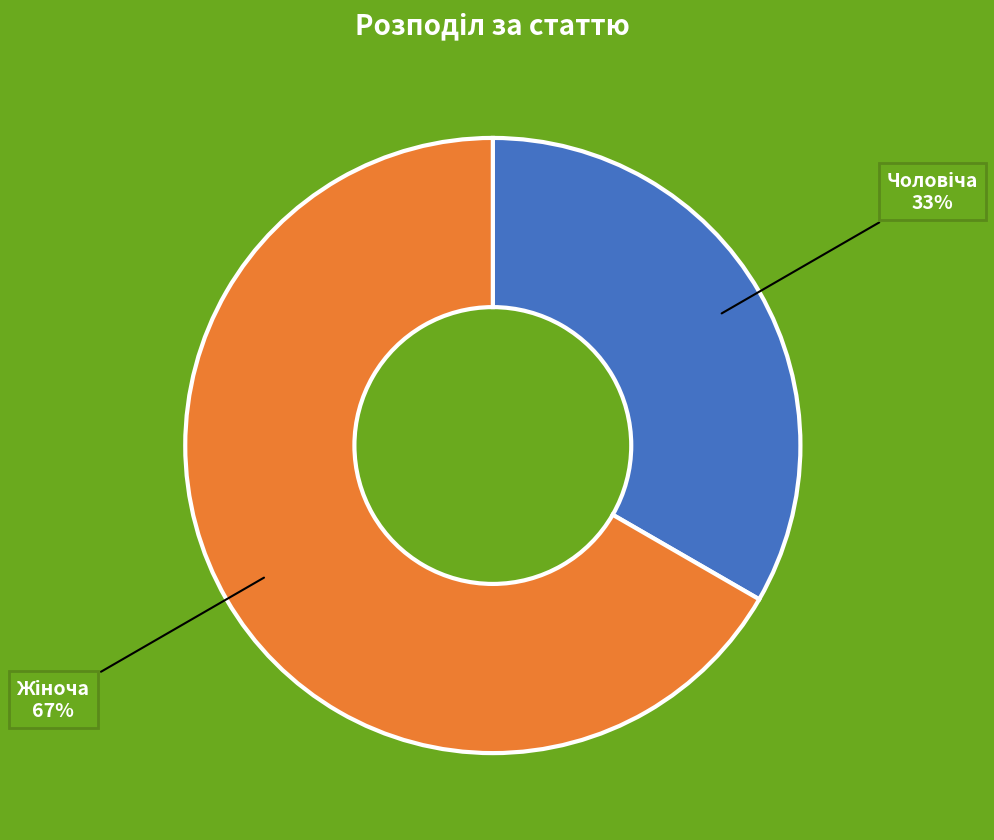

Is there a majority slice in this chart?

Yes